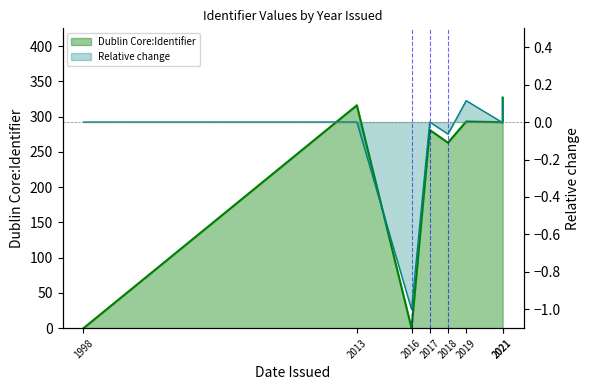

What is the greatest value displayed?

327.0